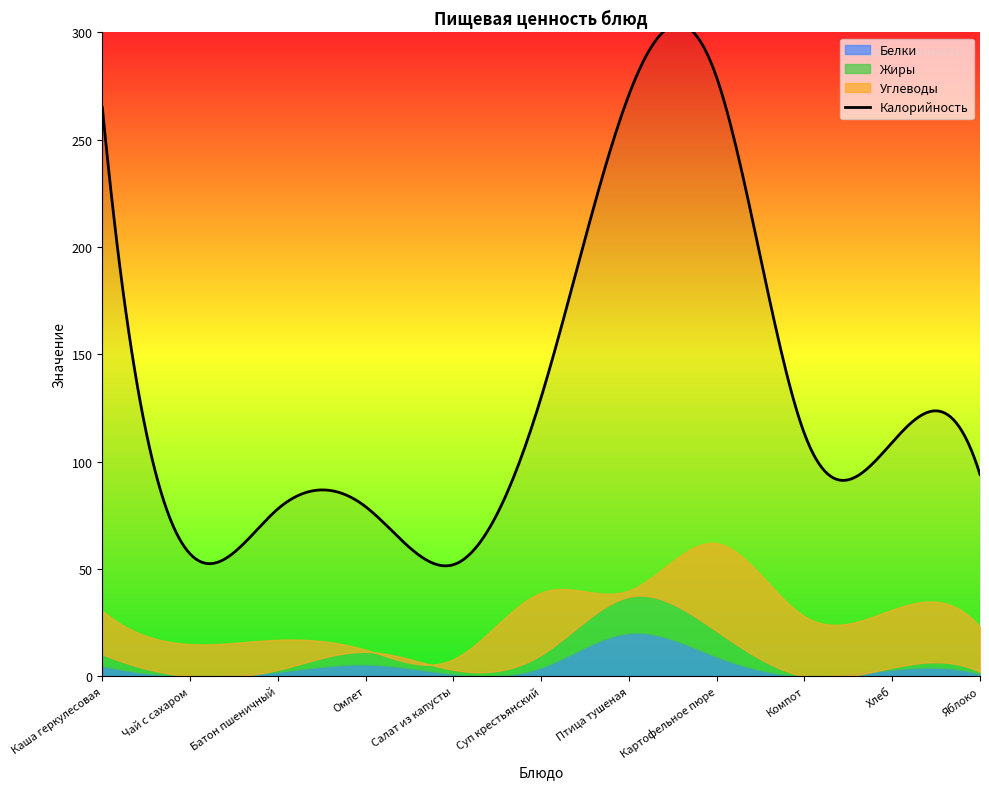

How many interior local valleys does the Жиры series have?

3